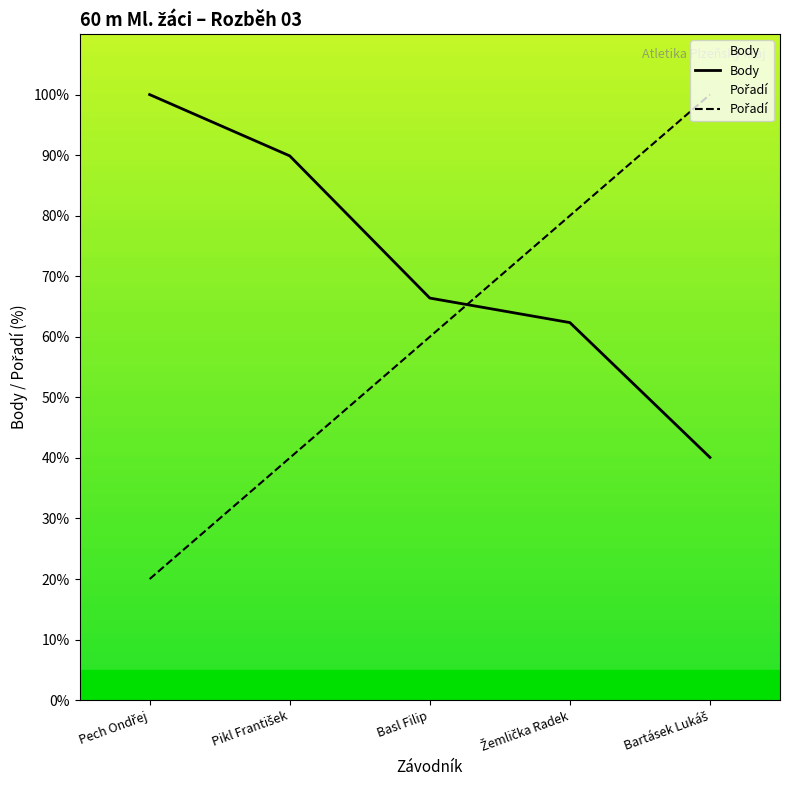

What is the total value across all series at Pikl František?

129.9